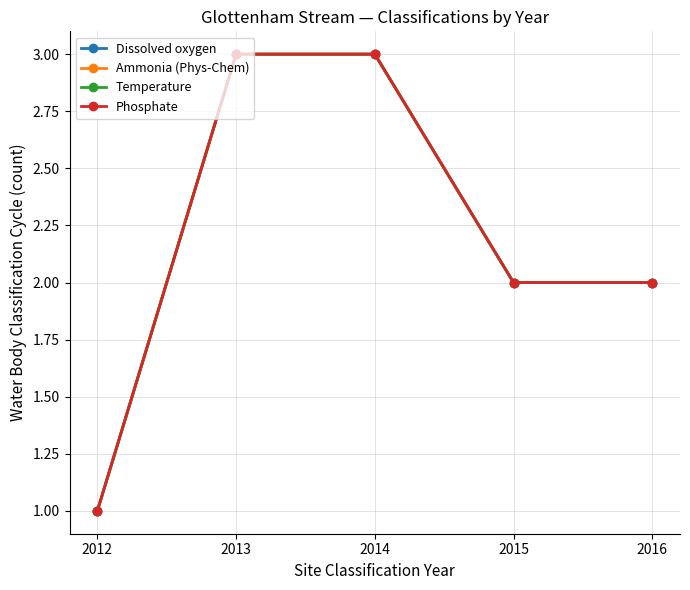

Count the Phosphate values in the range 2 to 3.

4